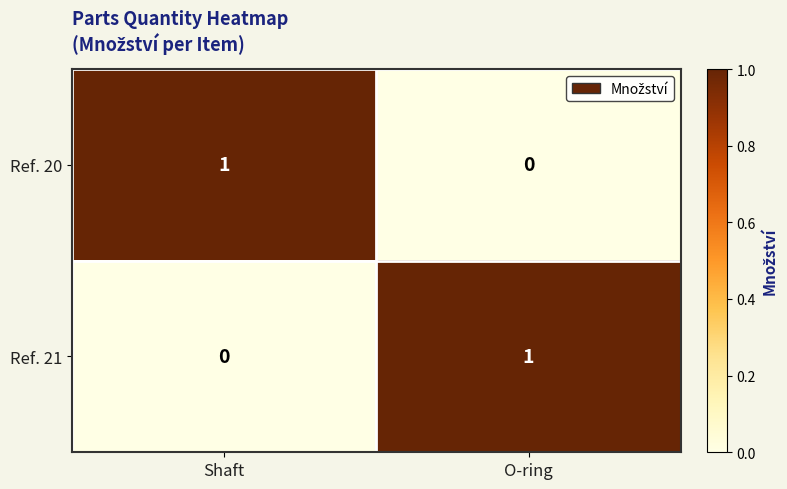

Rank the series at O-ring from lowest to highest value.

Ref. 20, Ref. 21